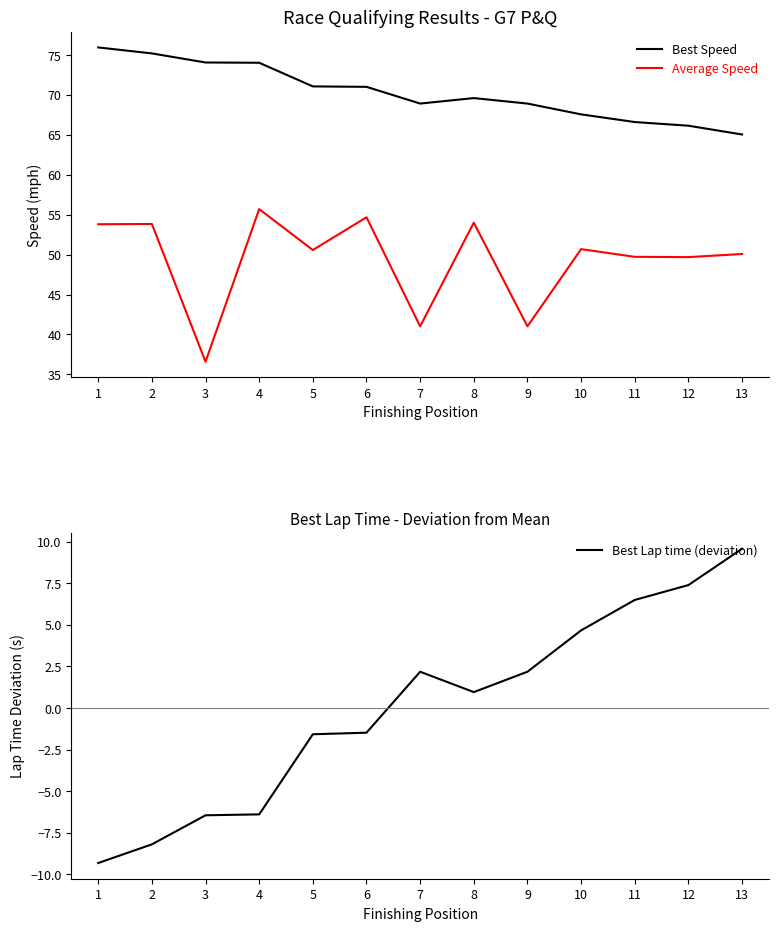

At which label does Best Lap time (deviation) first exceed 0?

7